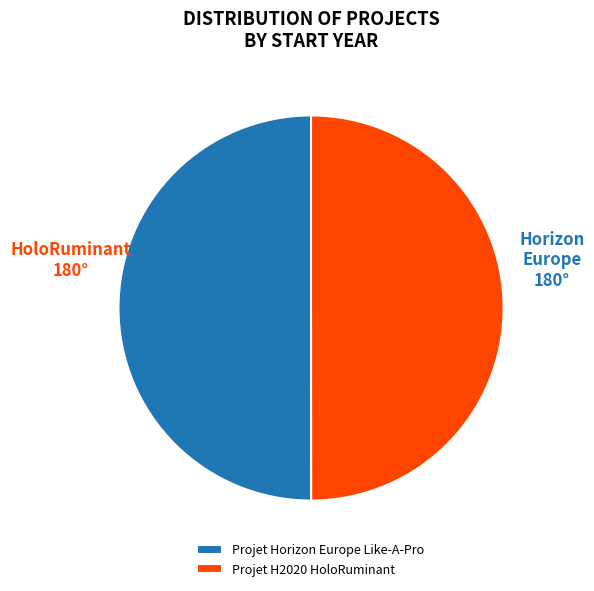

What is the ratio of the value at Projet Horizon Europe Like-A-Pro to the value at Projet H2020 HoloRuminant?

1.0